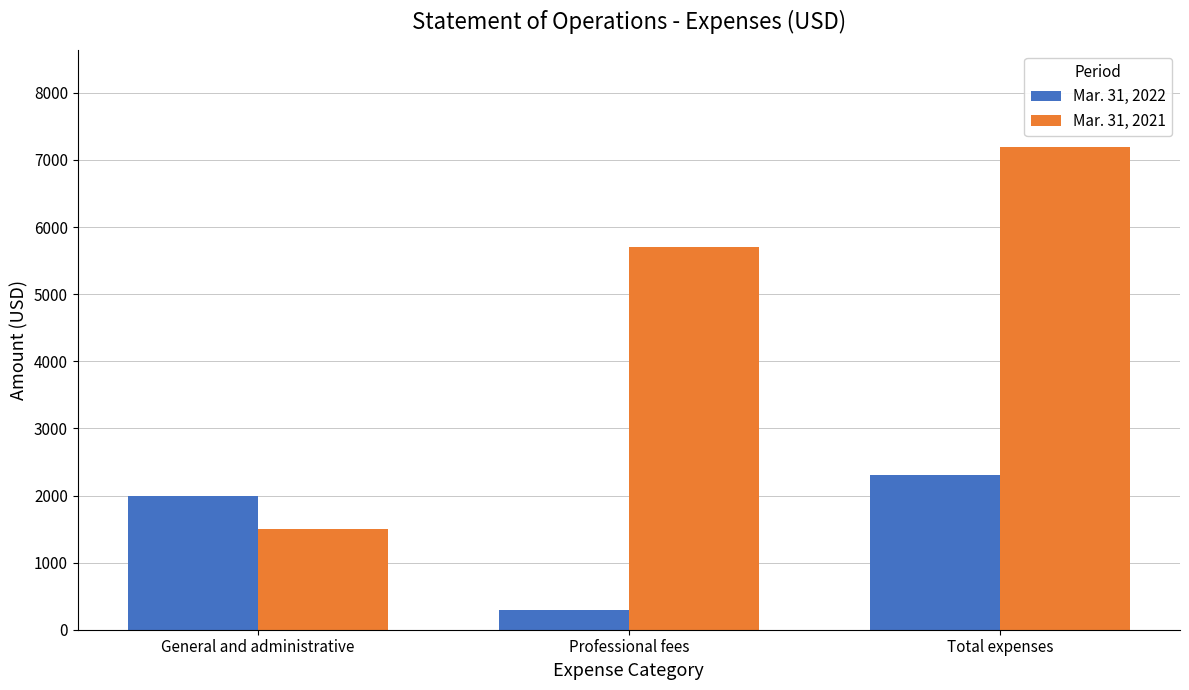

Is it true that Mar. 31, 2021 equals 1500 at General and administrative?

True